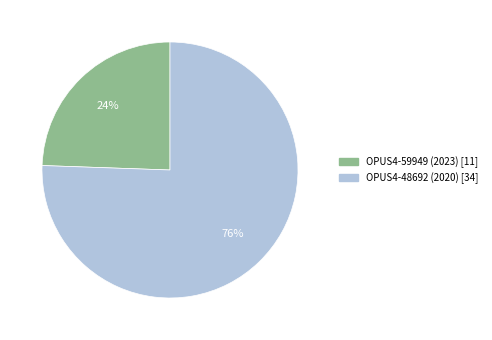

Count the number of slices in the pie.

2